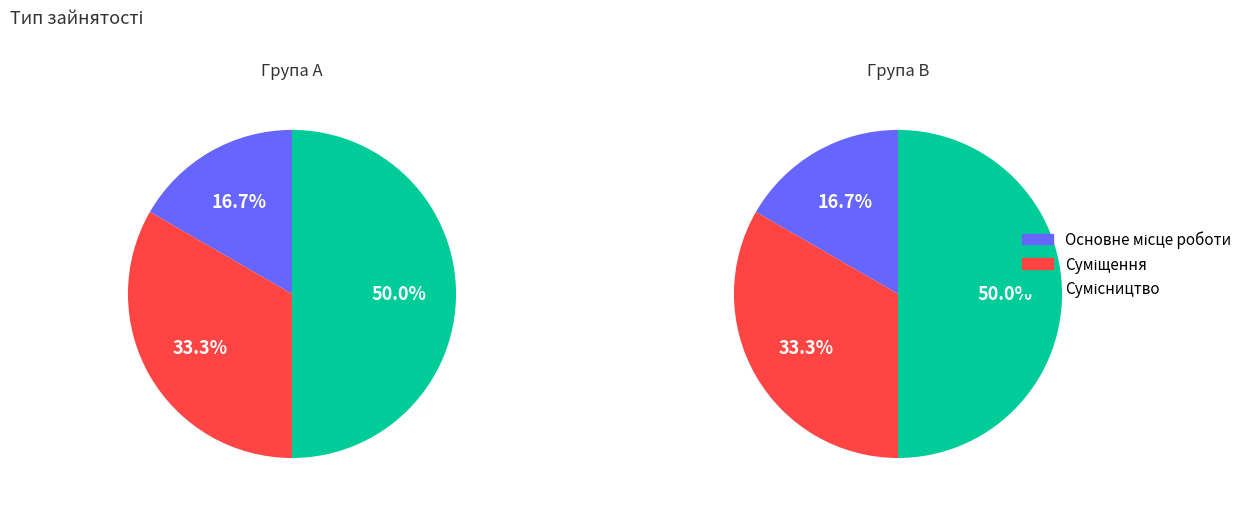

Rank the categories by value from highest to lowest.

Сумісництво, Суміщення, Основне місце роботи